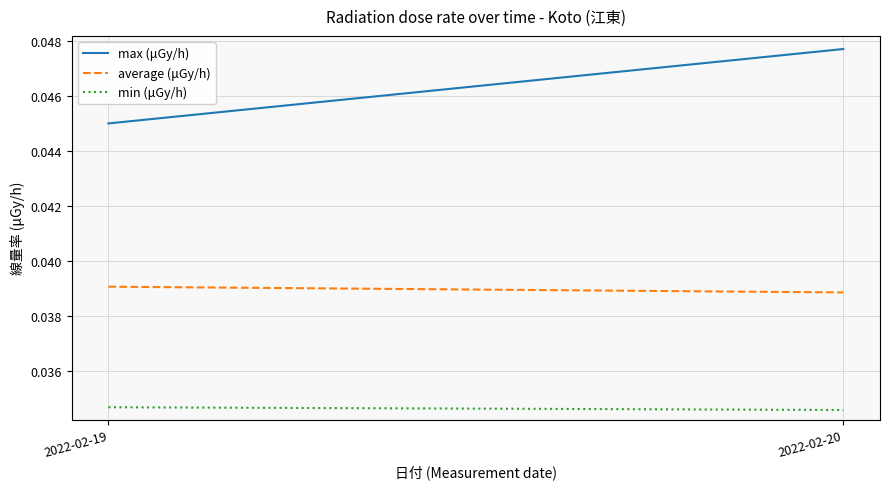

Is it true that average (μGy/h) equals 0.0 at 2022-02-19?

True